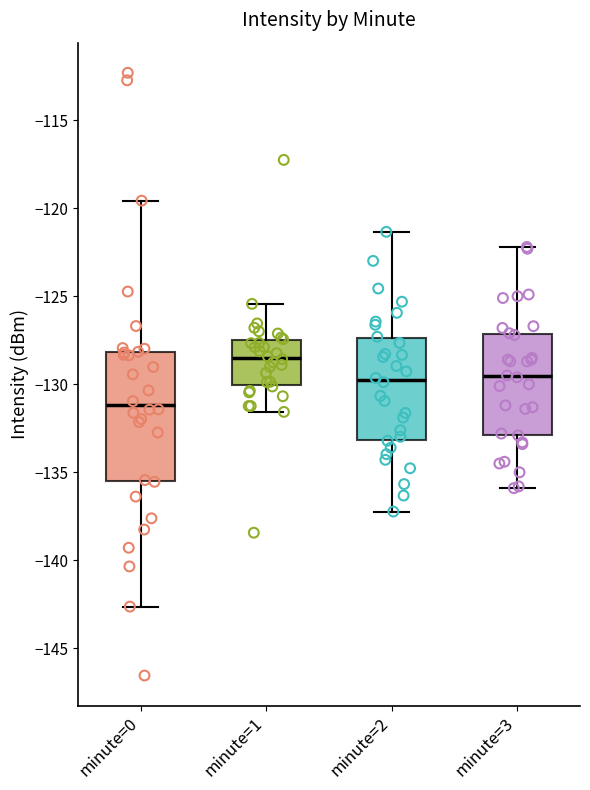

Reading left to right, transcribe this box plot: for each box, give where its median line is, the range the box spans, and where its two whiskers end, as read against the y-axis. The values are not printed on the chart, so give them approximately, as read against the axis.

minute=0: median -131.0, box -135.5 to -128.0, whiskers -142.5 to -119.5
minute=1: median -128.5, box -130.0 to -127.5, whiskers -131.5 to -125.5
minute=2: median -130.0, box -133.0 to -127.5, whiskers -137.0 to -121.5
minute=3: median -129.5, box -133.0 to -127.0, whiskers -136.0 to -122.0